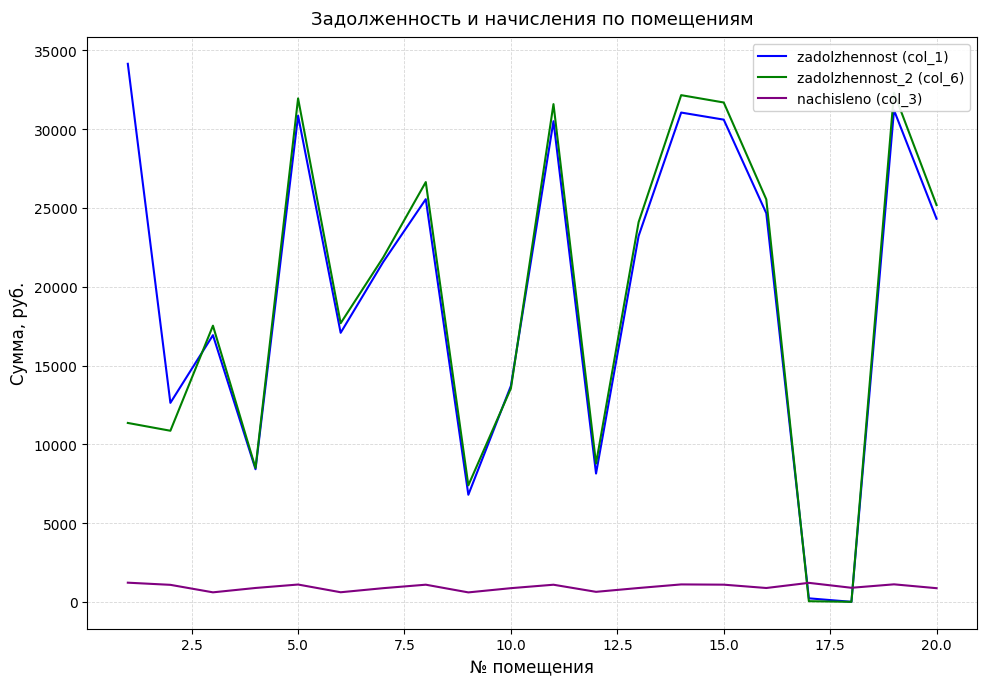

What is the maximum value for nachisleno (col_3)?

1214.8